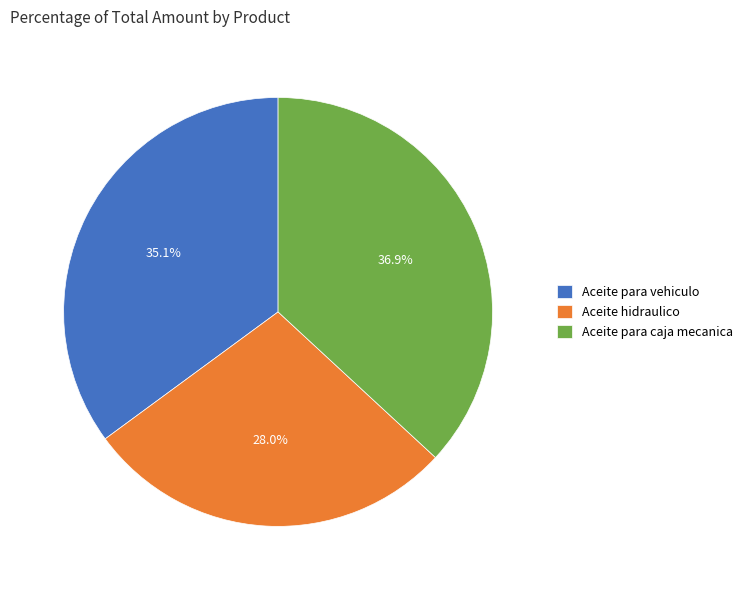

How many slices are in this pie chart?

3